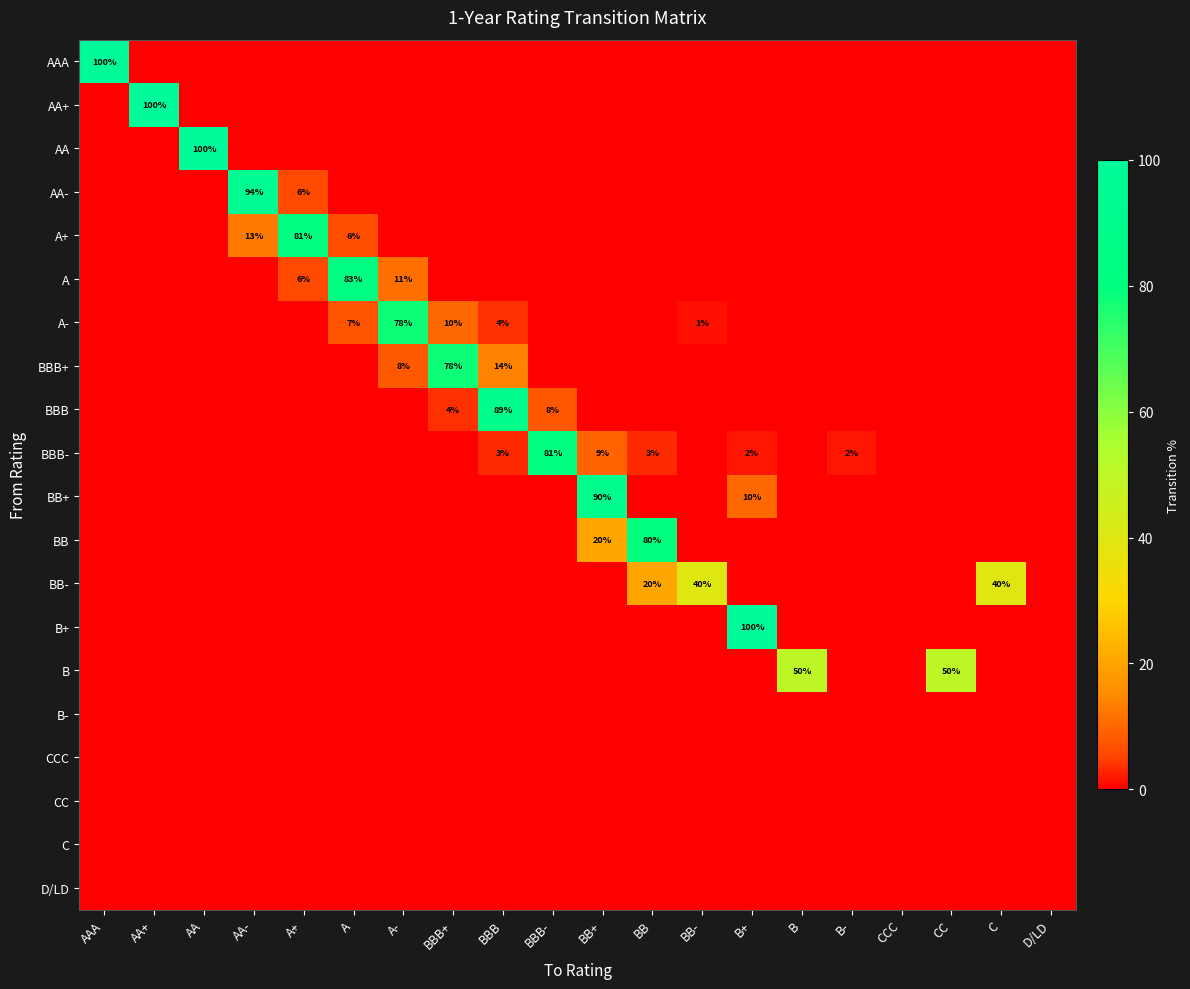

At which label does BBB+ reach its minimum?

AAA